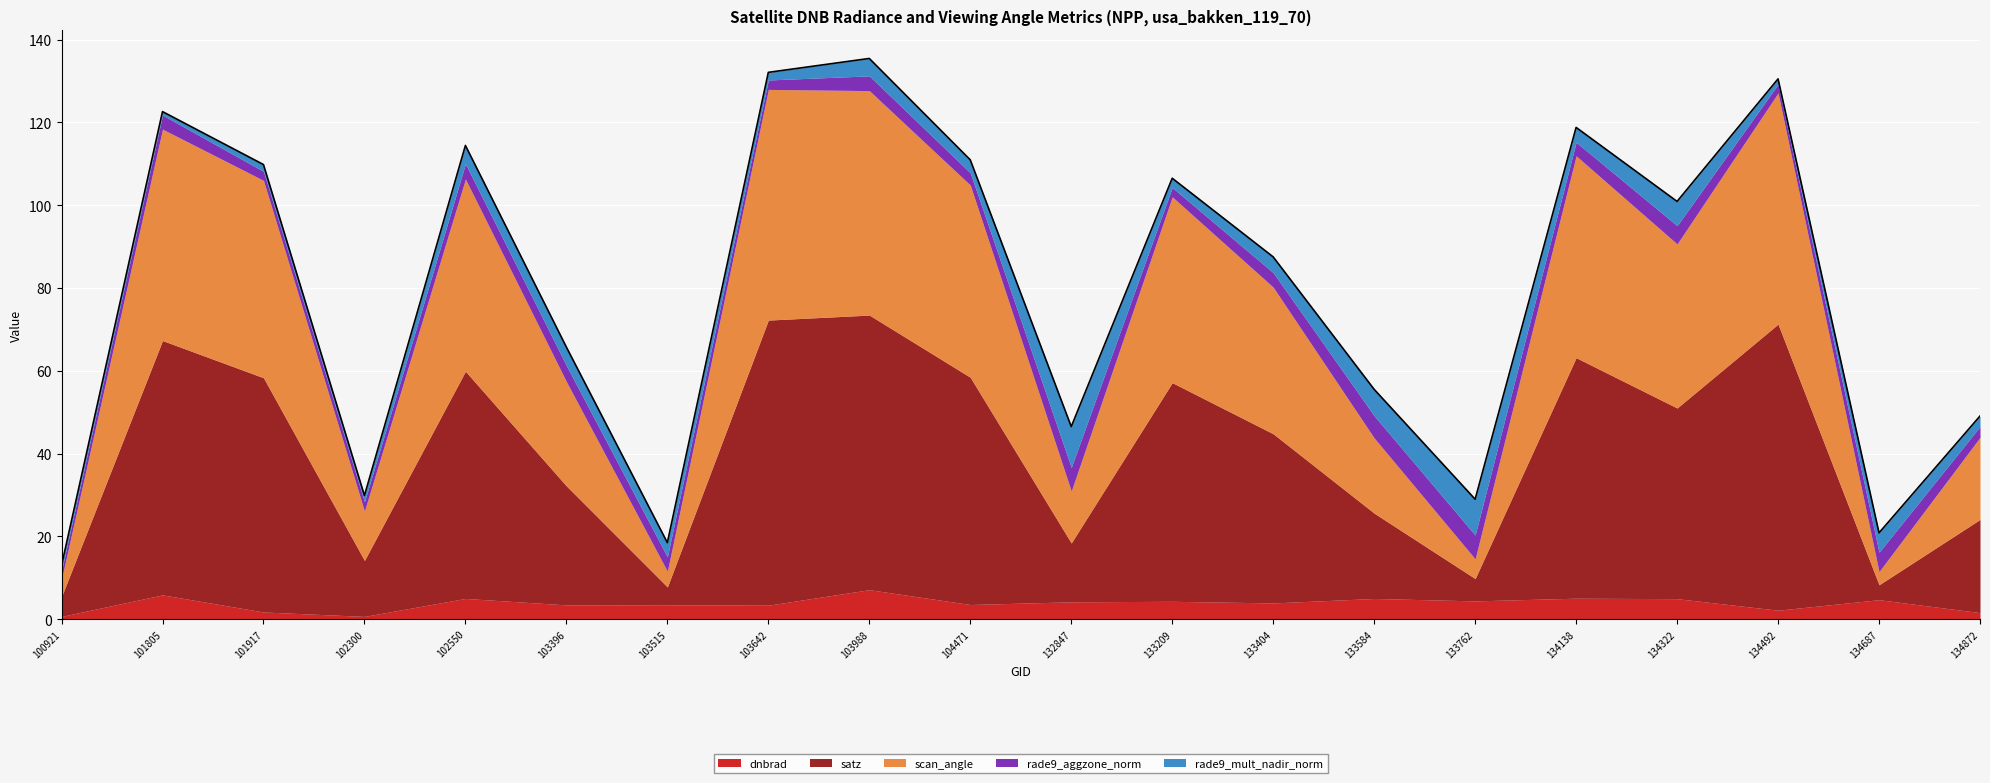

What is the difference between the dnbrad values at 134322 and 132847?

0.8